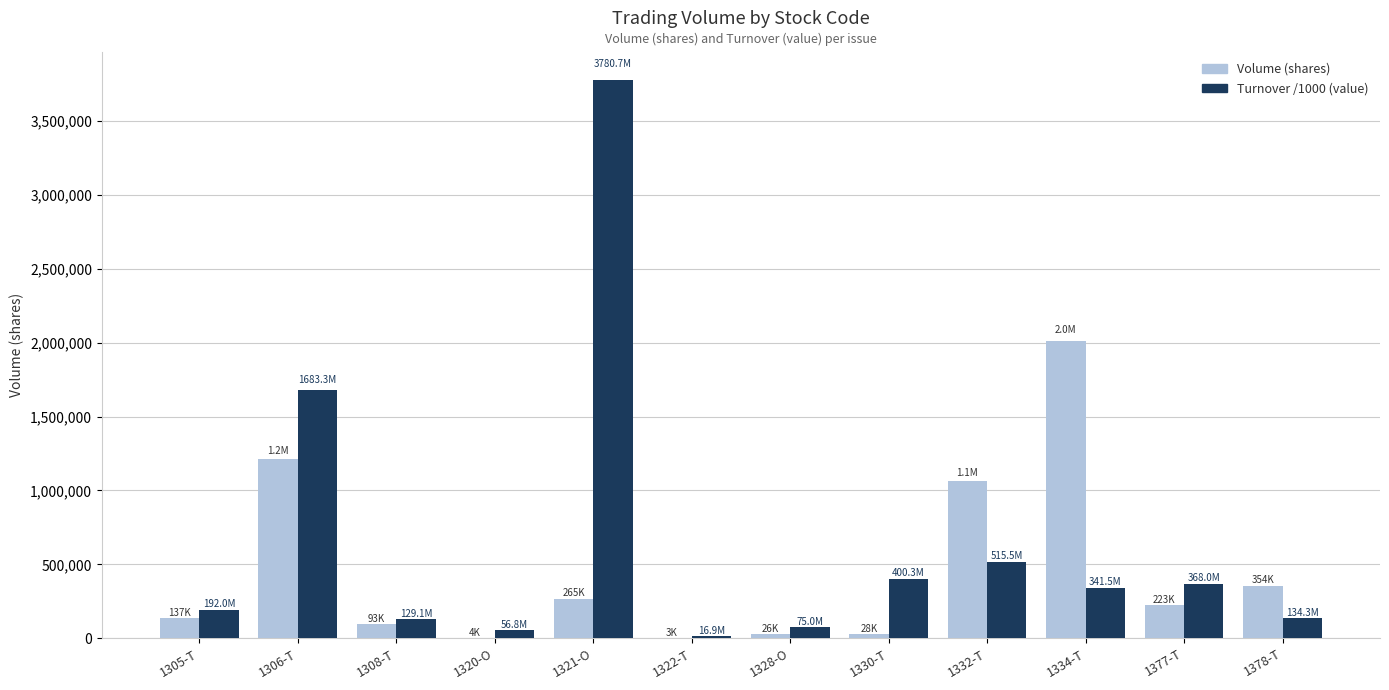

What is the sum of all Turnover /1000 (value) values?

7693223.6